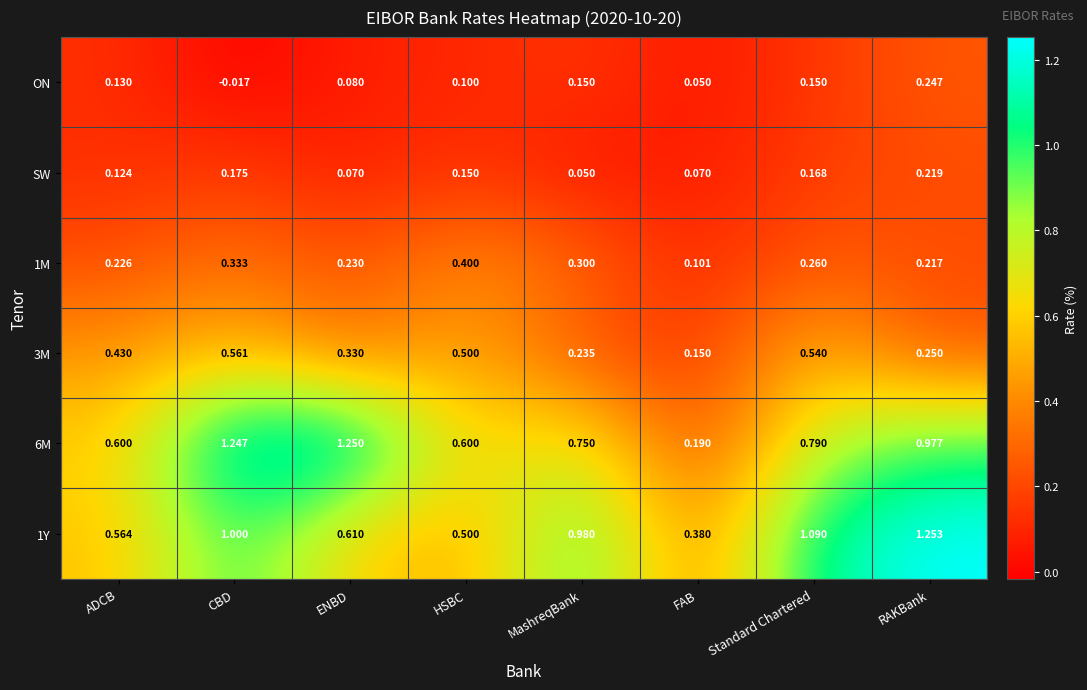

Is the value of 6M at ADCB greater than the value of 1Y at FAB?

Yes